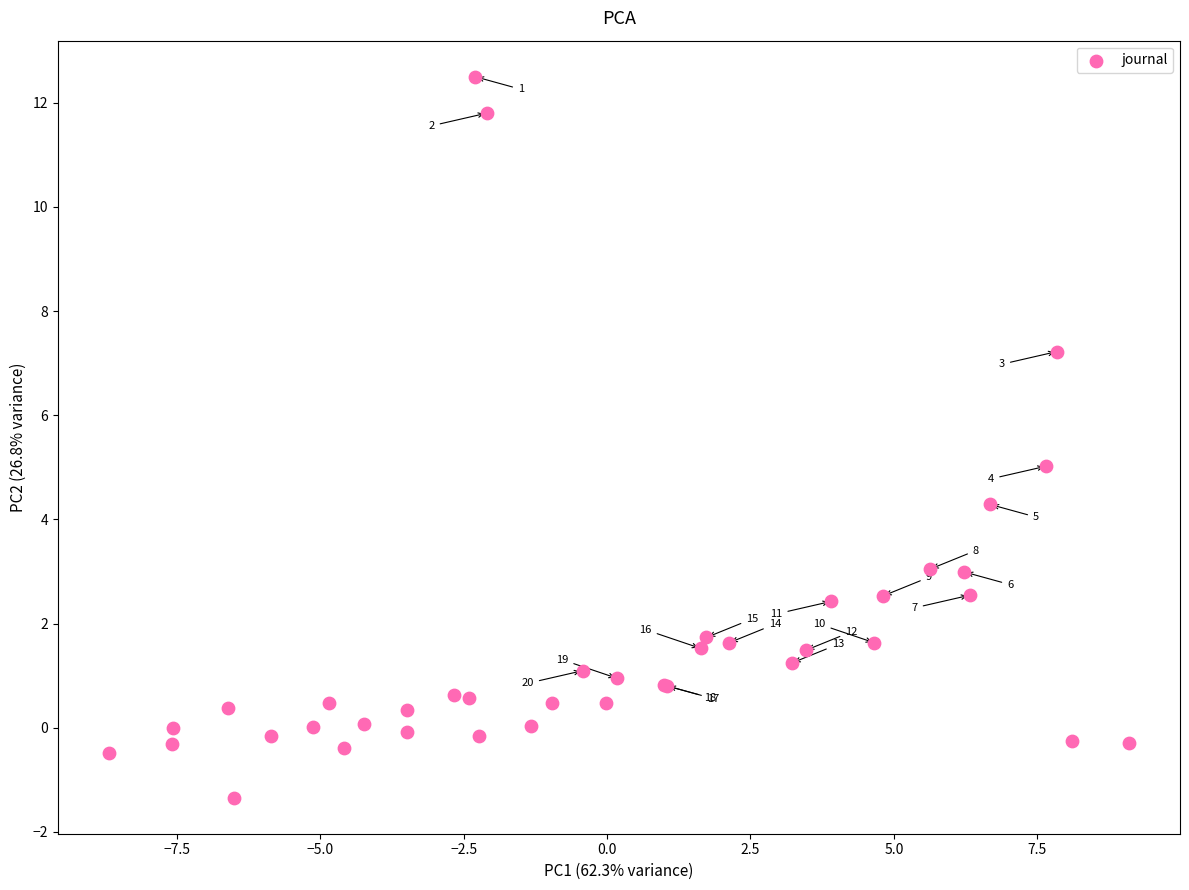

What Y value in the scatter plot is closest to 5?

5.0